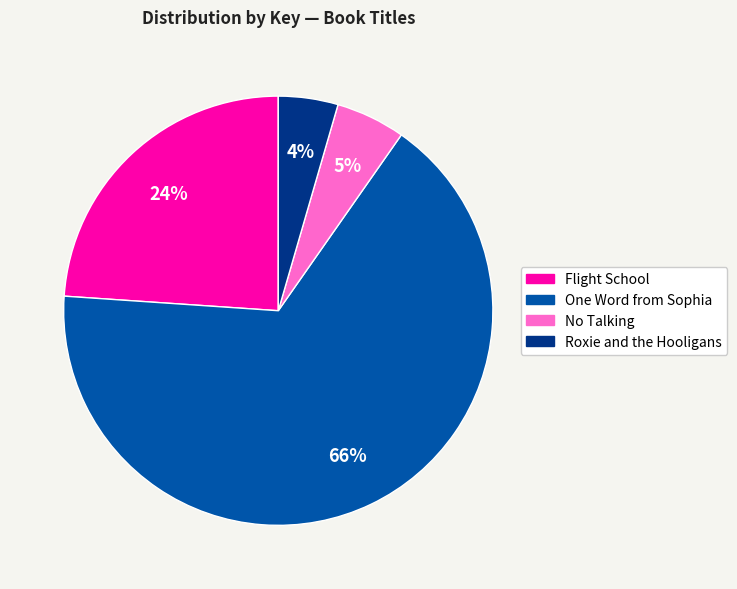

What is the ratio of the value at Roxie and the Hooligans to the value at Flight School?

0.2